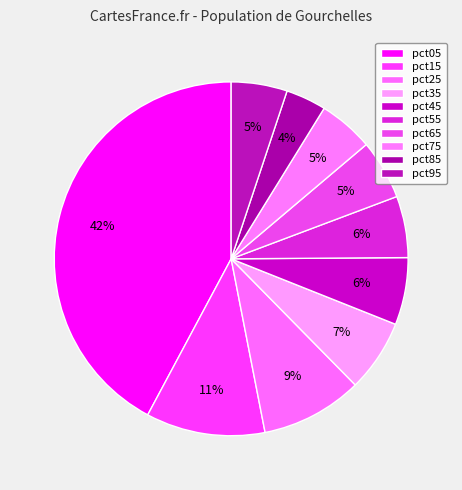

Which category has the smallest portion of the pie?

pct85